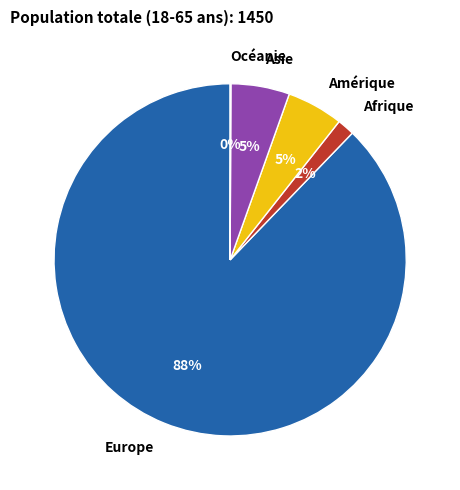

Is it true that Asie is 5% of the pie?

True